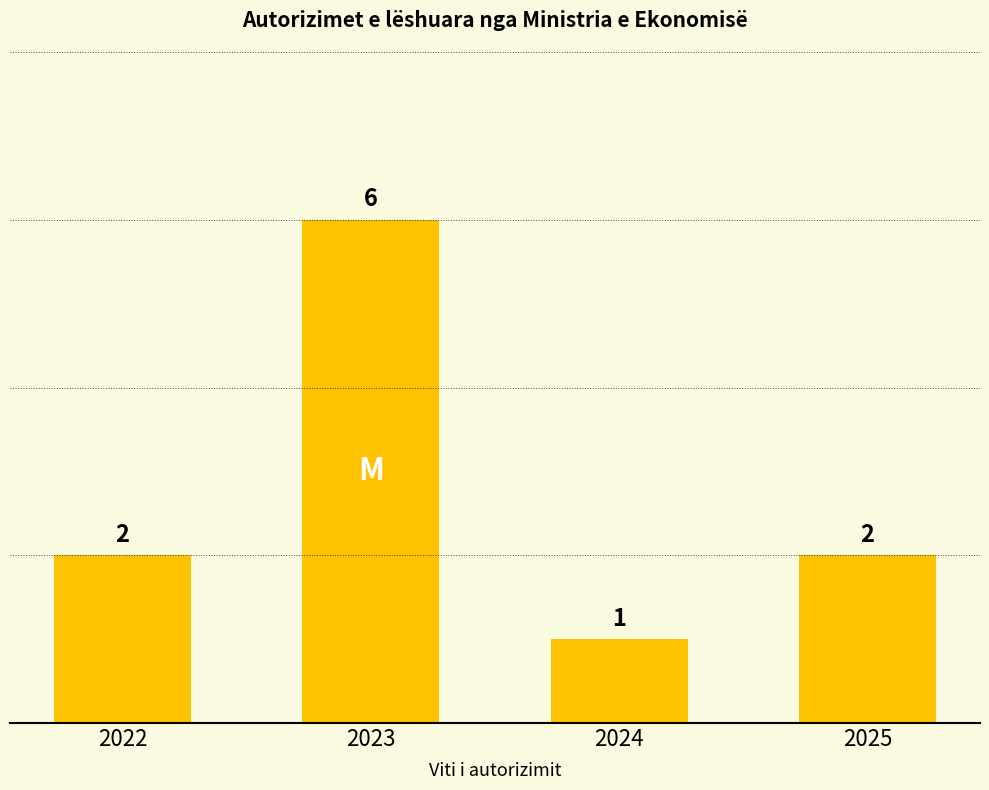

Reading left to right, extract all data points from this chart.

2022=2	2023=6	2024=1	2025=2